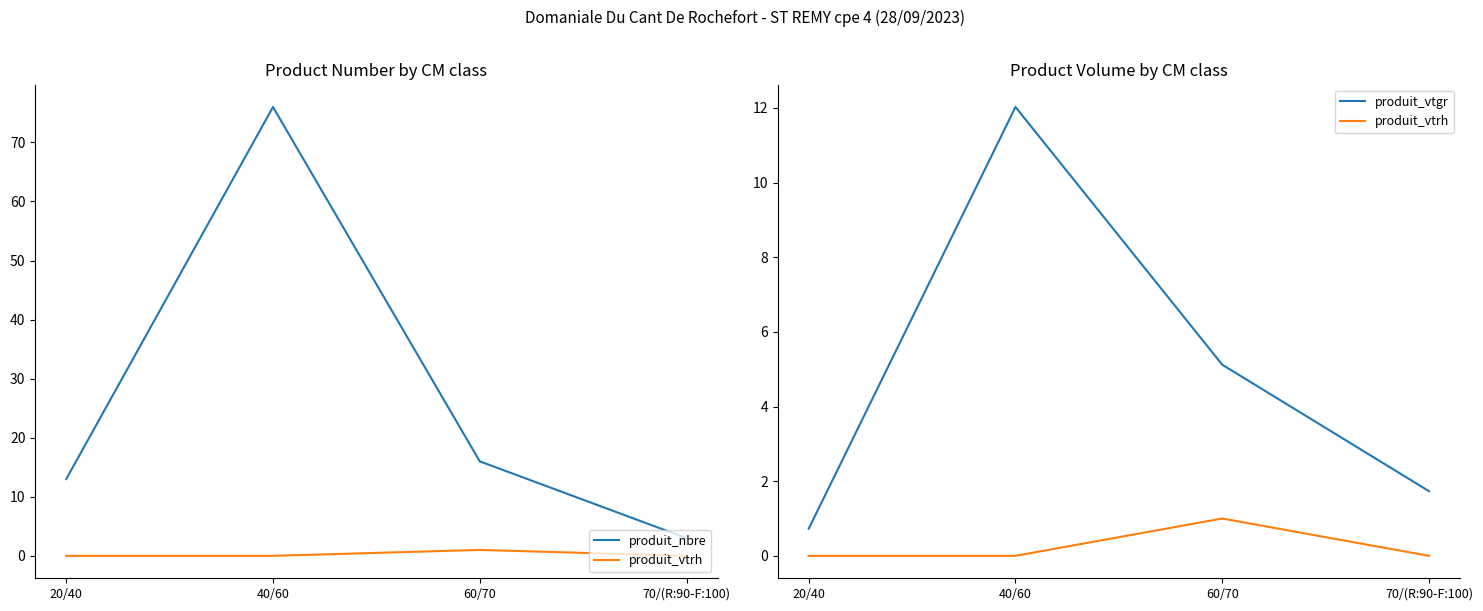

At how many categories does at least one series exceed 68?

1